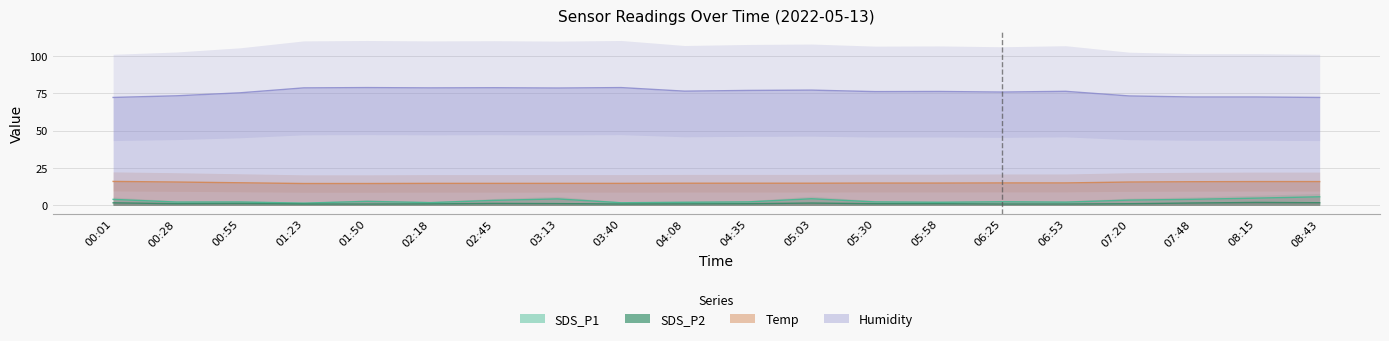

What are all the series names shown in the legend?

SDS_P1, SDS_P2, Temp, Humidity